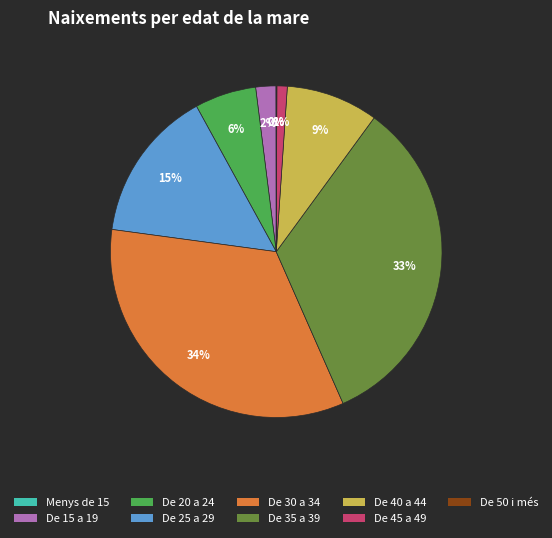

Does any single category account for the majority?

No